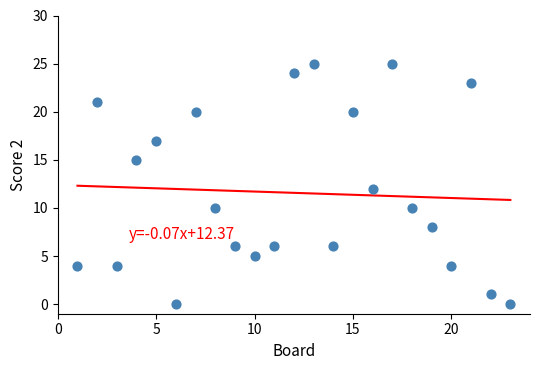

What is the range of Y values (max minus min)?

25